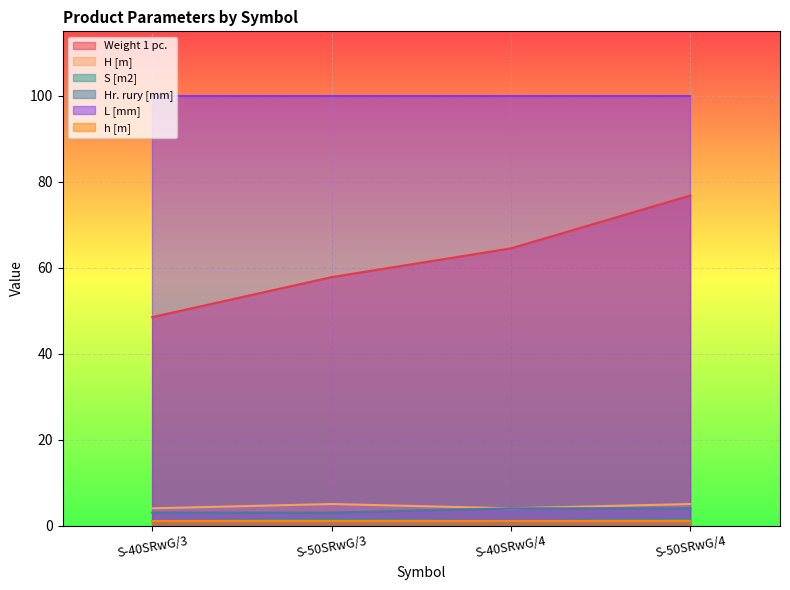

True or false: L [mm] and H [m] intersect in this chart.

False